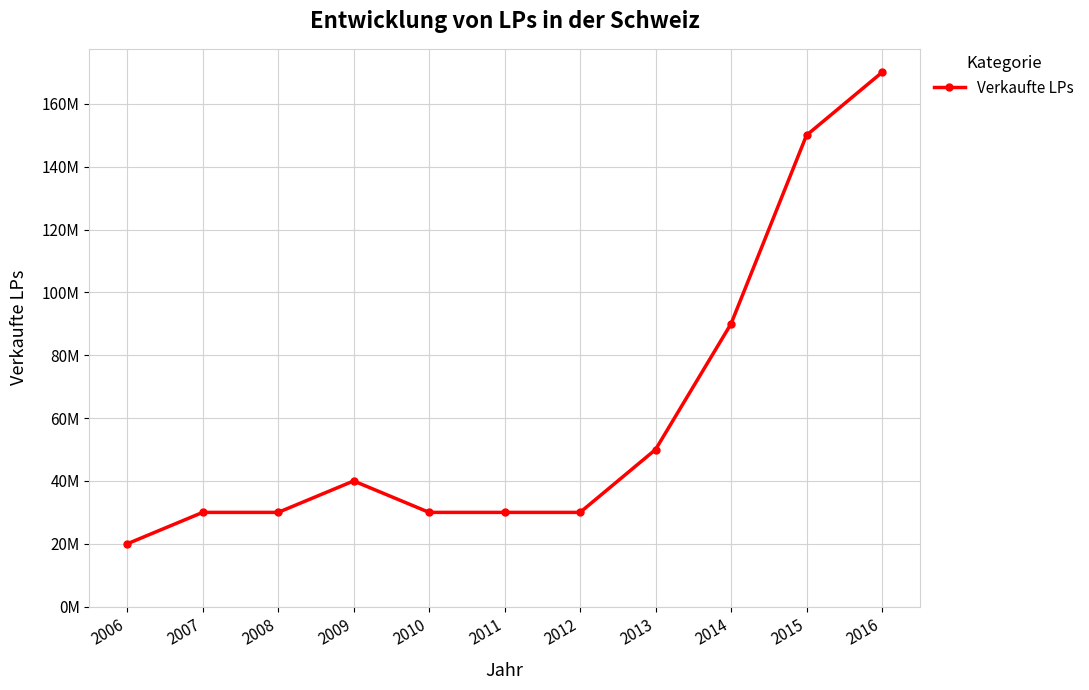

What is the maximum value shown in the chart?

170000000